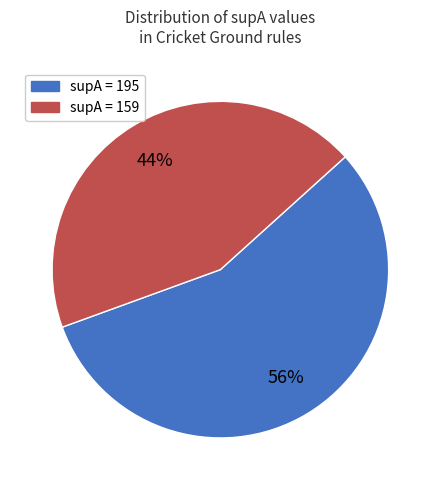

What percentage is the supA = 159 slice, to the nearest percent?

44%